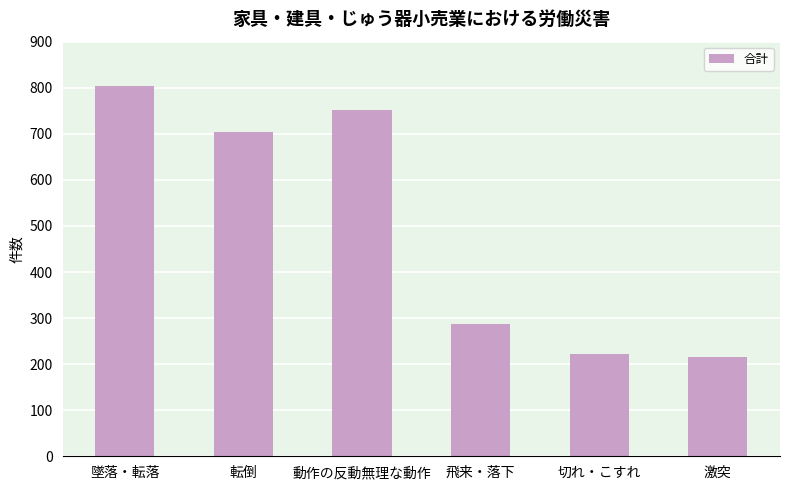

What is the difference between the second highest and minimum values?

536